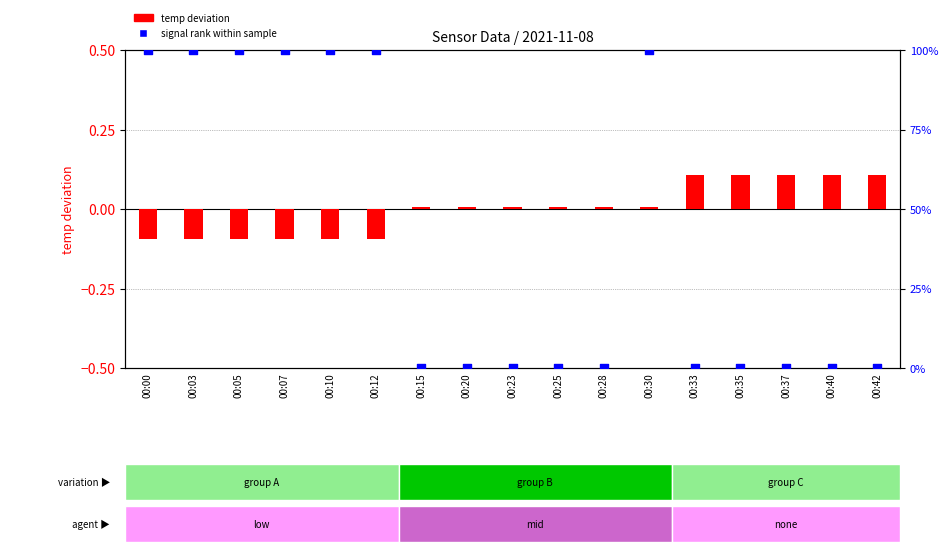

Which series reaches the minimum Y coordinate?

temp deviation